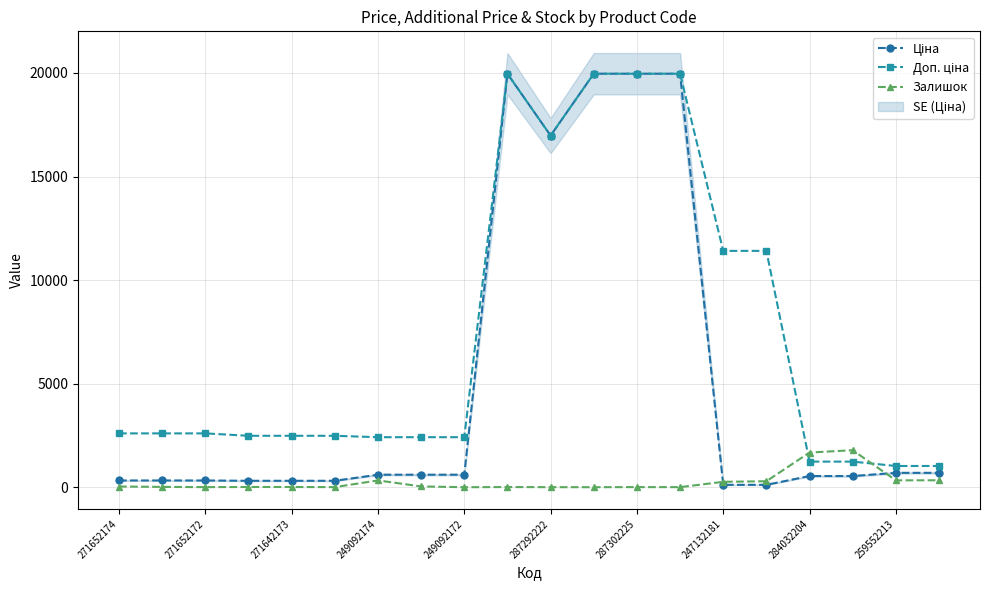

What position from the right is 287292222?

10